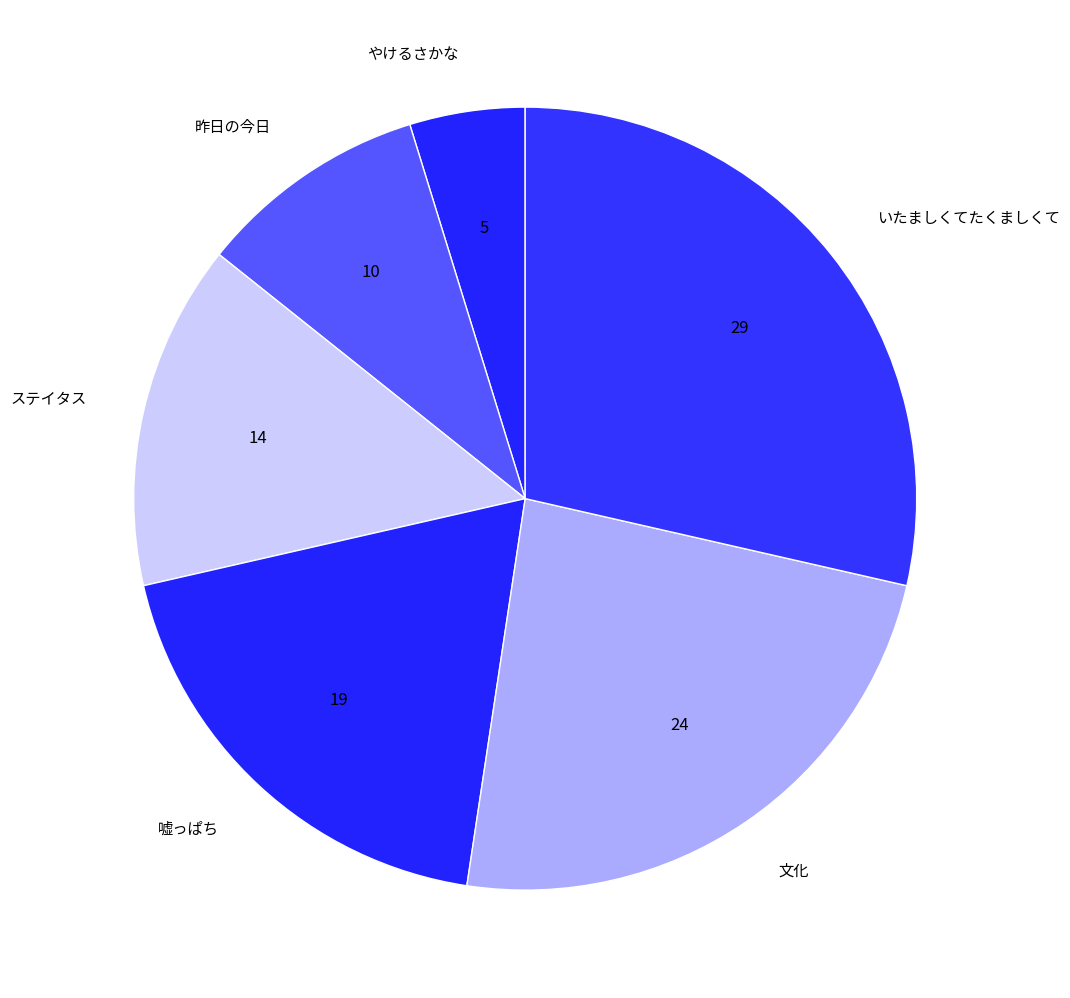

Which slice is the largest?

いたましくてたくましくて